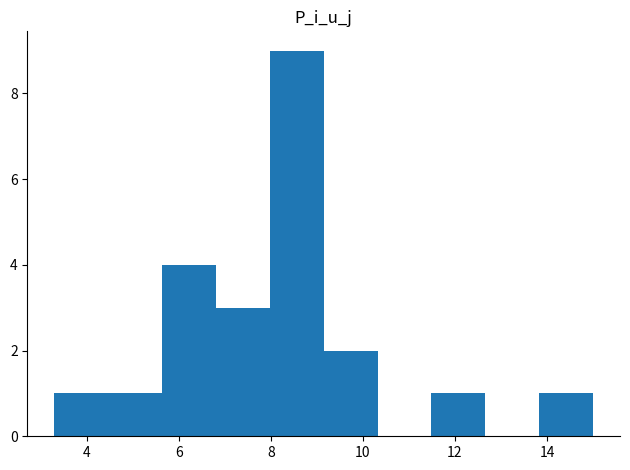

What is the height of the bar covering 5.6 to 6.8 on the x-axis? Neither the bar edges nor the heights are printed on the chart, so give them approximately, as read against the axes.

4